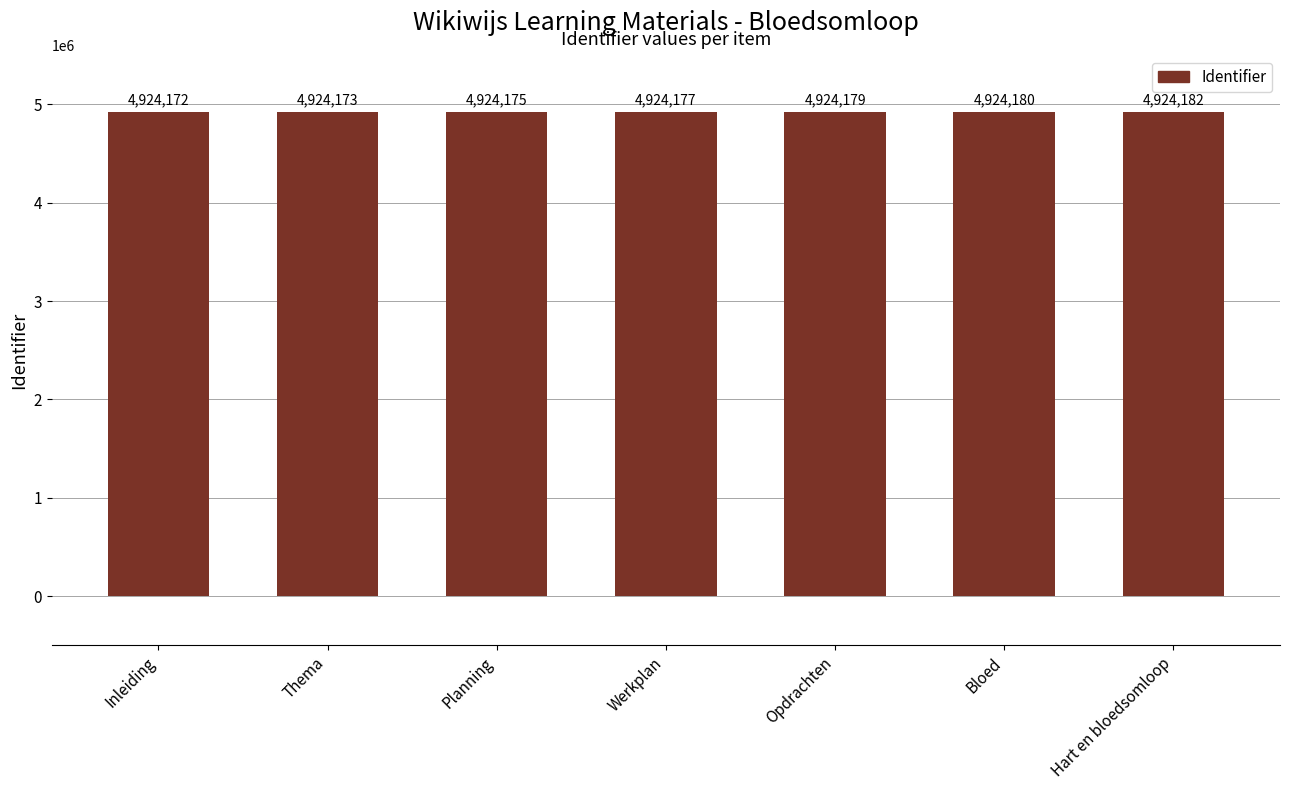

Read the value at Thema.

4924173